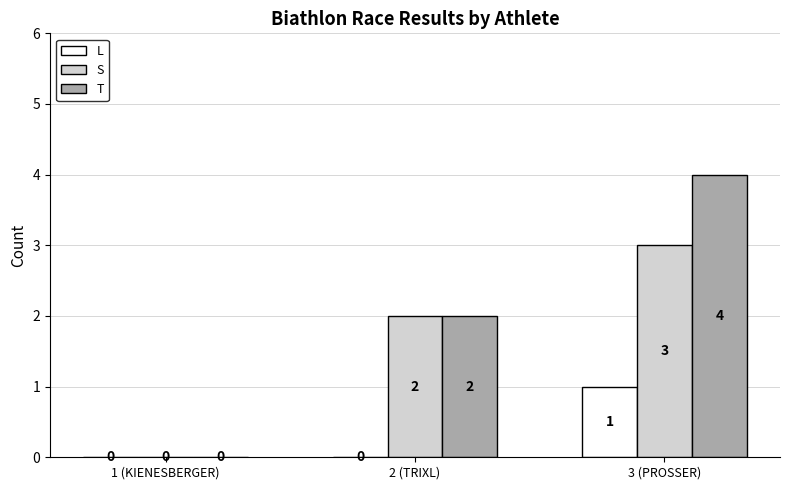

Reading right to left, transcribe all the data shown in this chart.

L: 3 (PROSSER)=1	2 (TRIXL)=0	1 (KIENESBERGER)=0
S: 3 (PROSSER)=3	2 (TRIXL)=2	1 (KIENESBERGER)=0
T: 3 (PROSSER)=4	2 (TRIXL)=2	1 (KIENESBERGER)=0